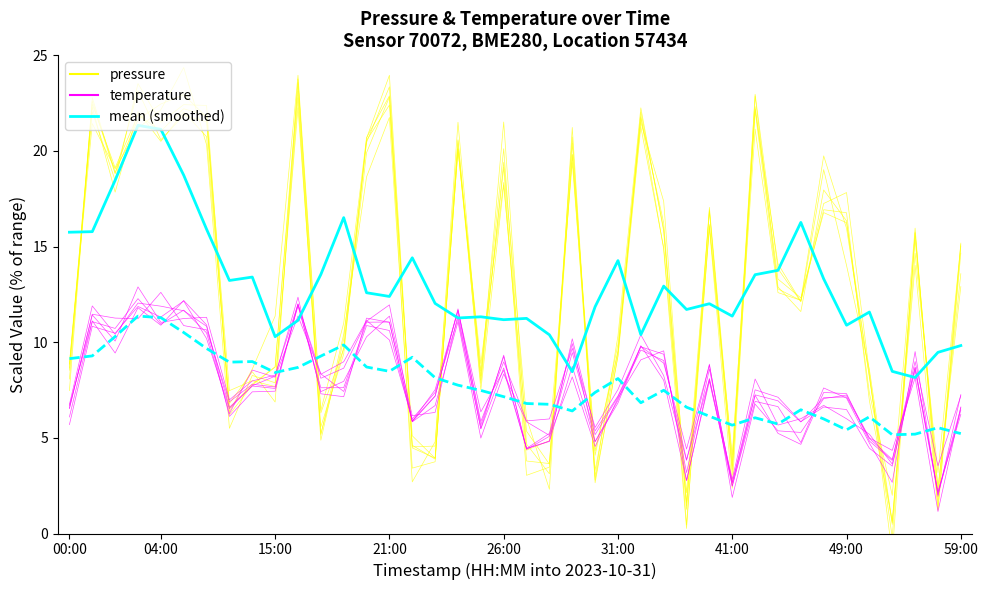

At how many categories does at least one series exceed 13?

29